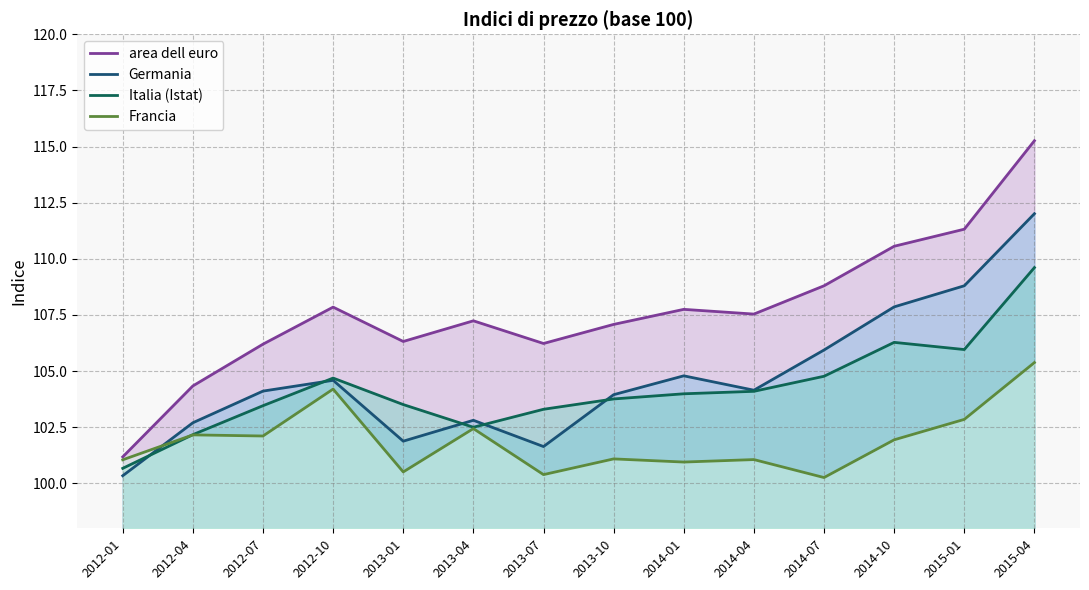

Where do Italia (Istat) and Francia first cross each other?

2012-01 and 2012-04